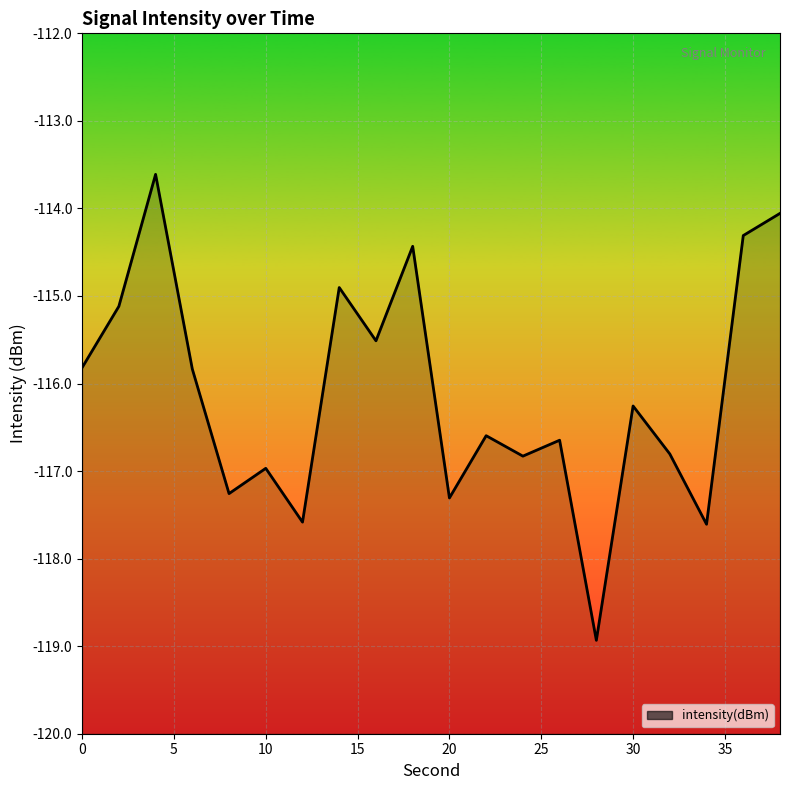

What is the sum of all values?

-2322.4